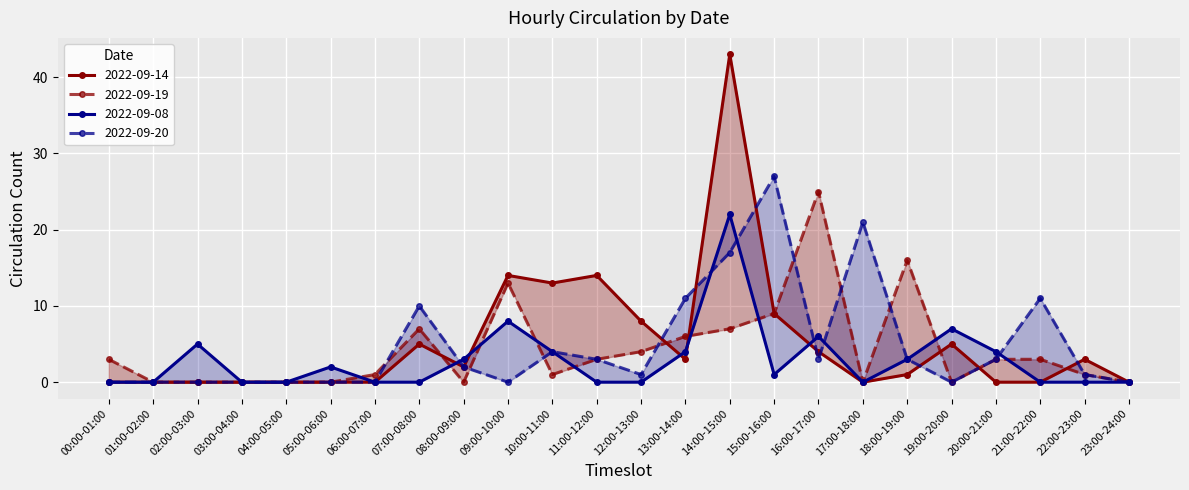

What is the label of the 2nd point from the left?

01:00-02:00